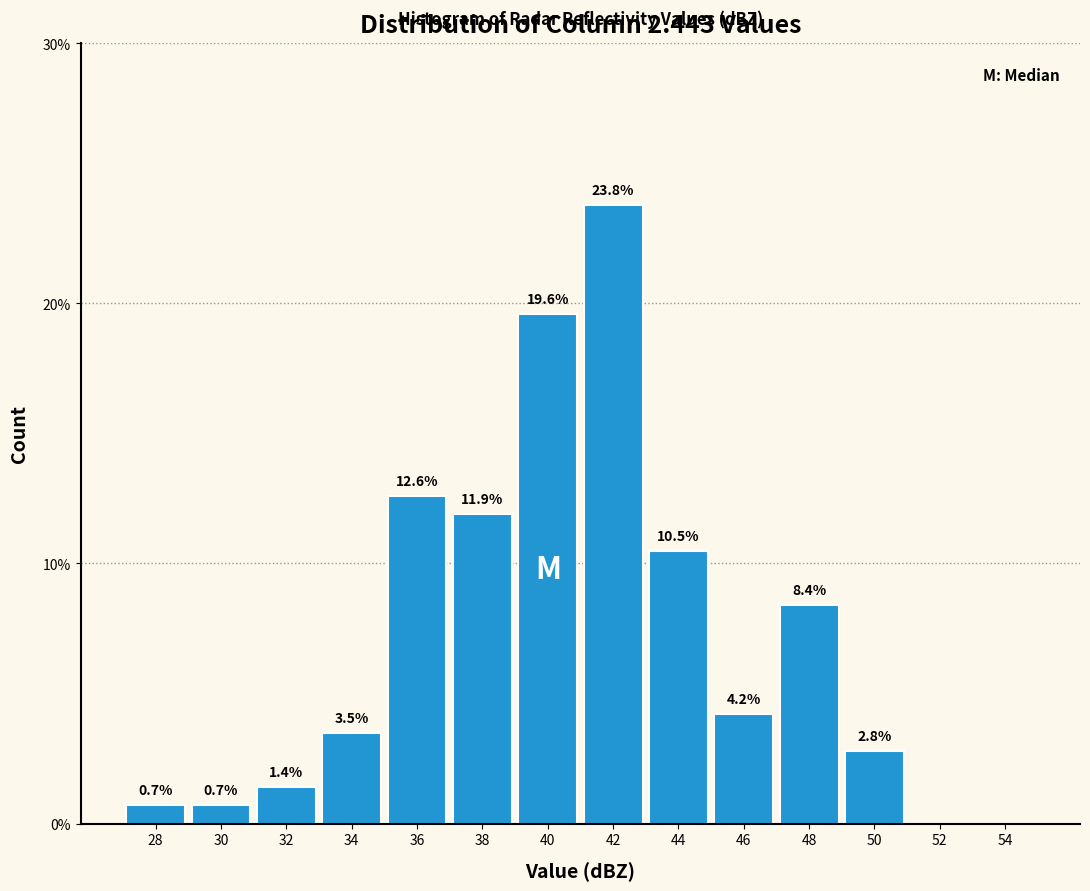

Reading right to left, what are all the values shown in this chart?

54=0.0	52=0.0	50=2.8	48=8.4	46=4.2	44=10.5	42=23.8	40=19.6	38=11.9	36=12.6	34=3.5	32=1.4	30=0.7	28=0.7